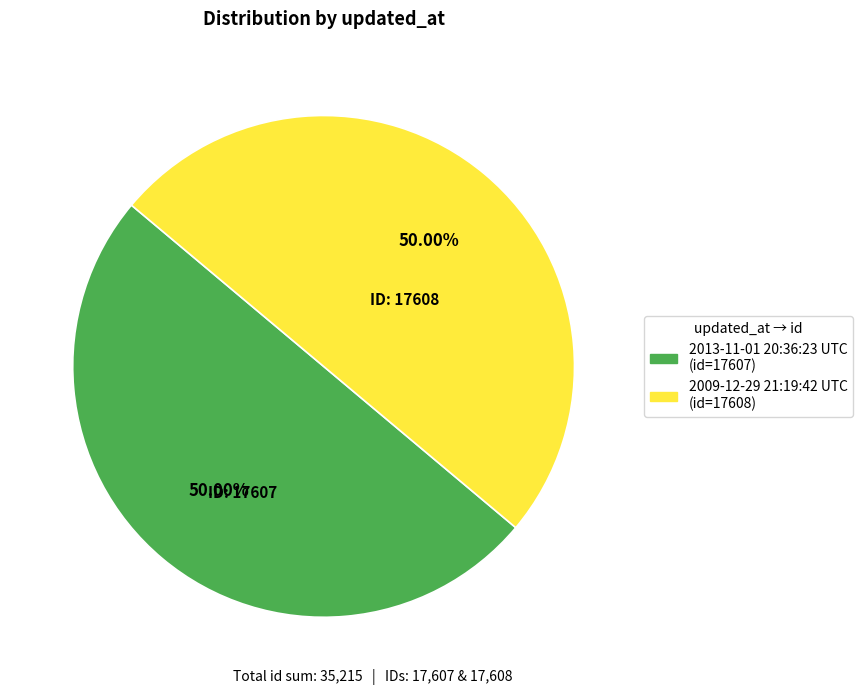

Combined, do 2013-11-01 20:36:23 UTC and 2009-12-29 21:19:42 UTC account for over 50%?

Yes